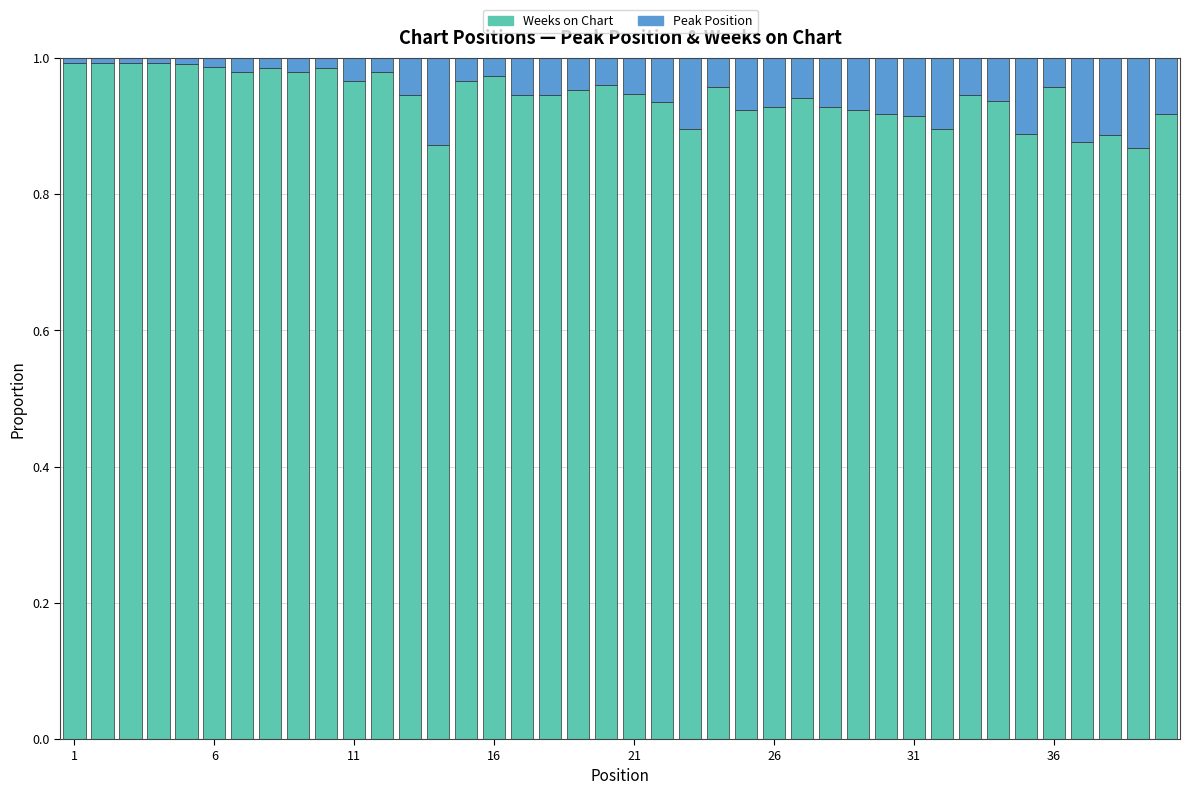

What is the sum of all Weeks on Chart values?

37.8